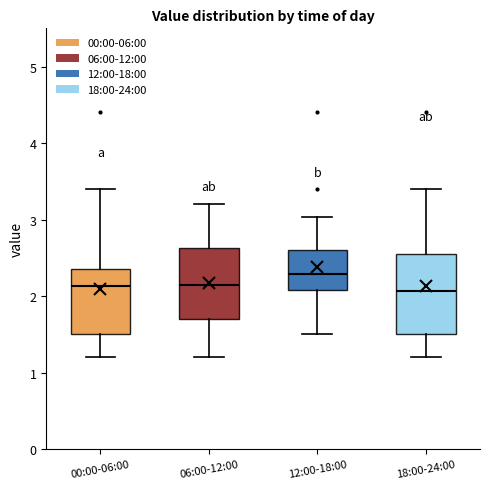

Reading left to right, read every box against the y-axis: the position of its median line, the range the box covers, and the ends of its whiskers. The values are not printed on the chart, so give them approximately, as read against the axis.

00:00-06:00: median 2.1, box 1.5 to 2.4, whiskers 1.2 to 3.4
06:00-12:00: median 2.2, box 1.7 to 2.6, whiskers 1.2 to 3.2
12:00-18:00: median 2.3, box 2.1 to 2.6, whiskers 1.5 to 3.0
18:00-24:00: median 2.1, box 1.5 to 2.5, whiskers 1.2 to 3.4